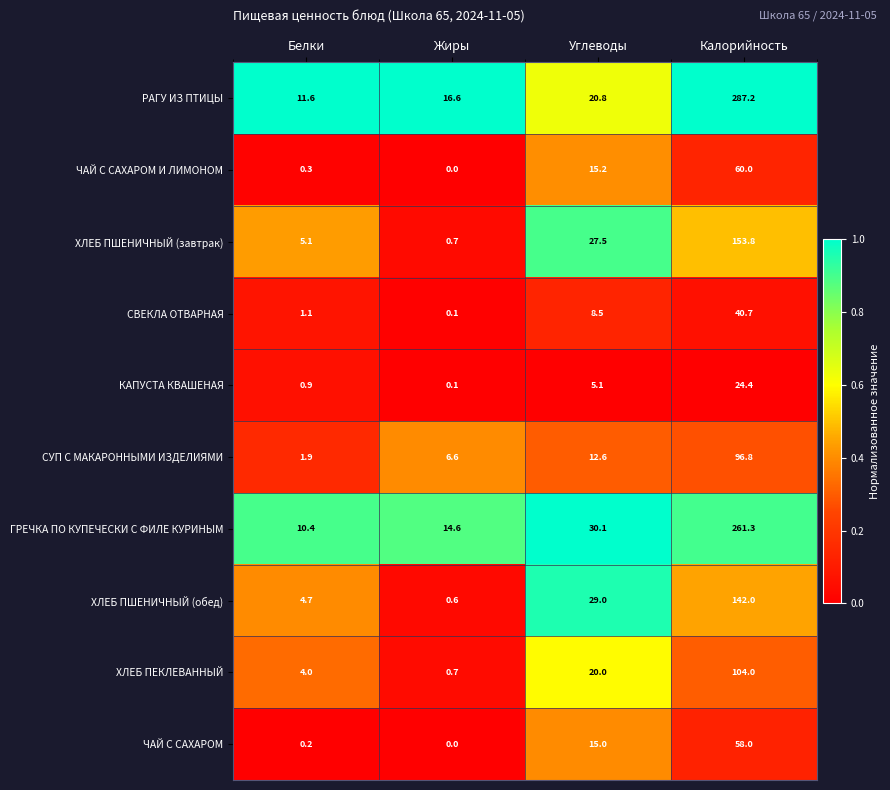

Rank the series by their maximum value, from lowest to highest.

КАПУСТА КВАШЕНАЯ, СВЕКЛА ОТВАРНАЯ, ЧАЙ С САХАРОМ, ЧАЙ С САХАРОМ И ЛИМОНОМ, СУП С МАКАРОННЫМИ ИЗДЕЛИЯМИ, ХЛЕБ ПЕКЛЕВАННЫЙ, ХЛЕБ ПШЕНИЧНЫЙ (обед), ХЛЕБ ПШЕНИЧНЫЙ (завтрак), ГРЕЧКА ПО КУПЕЧЕСКИ С ФИЛЕ КУРИНЫМ, РАГУ ИЗ ПТИЦЫ